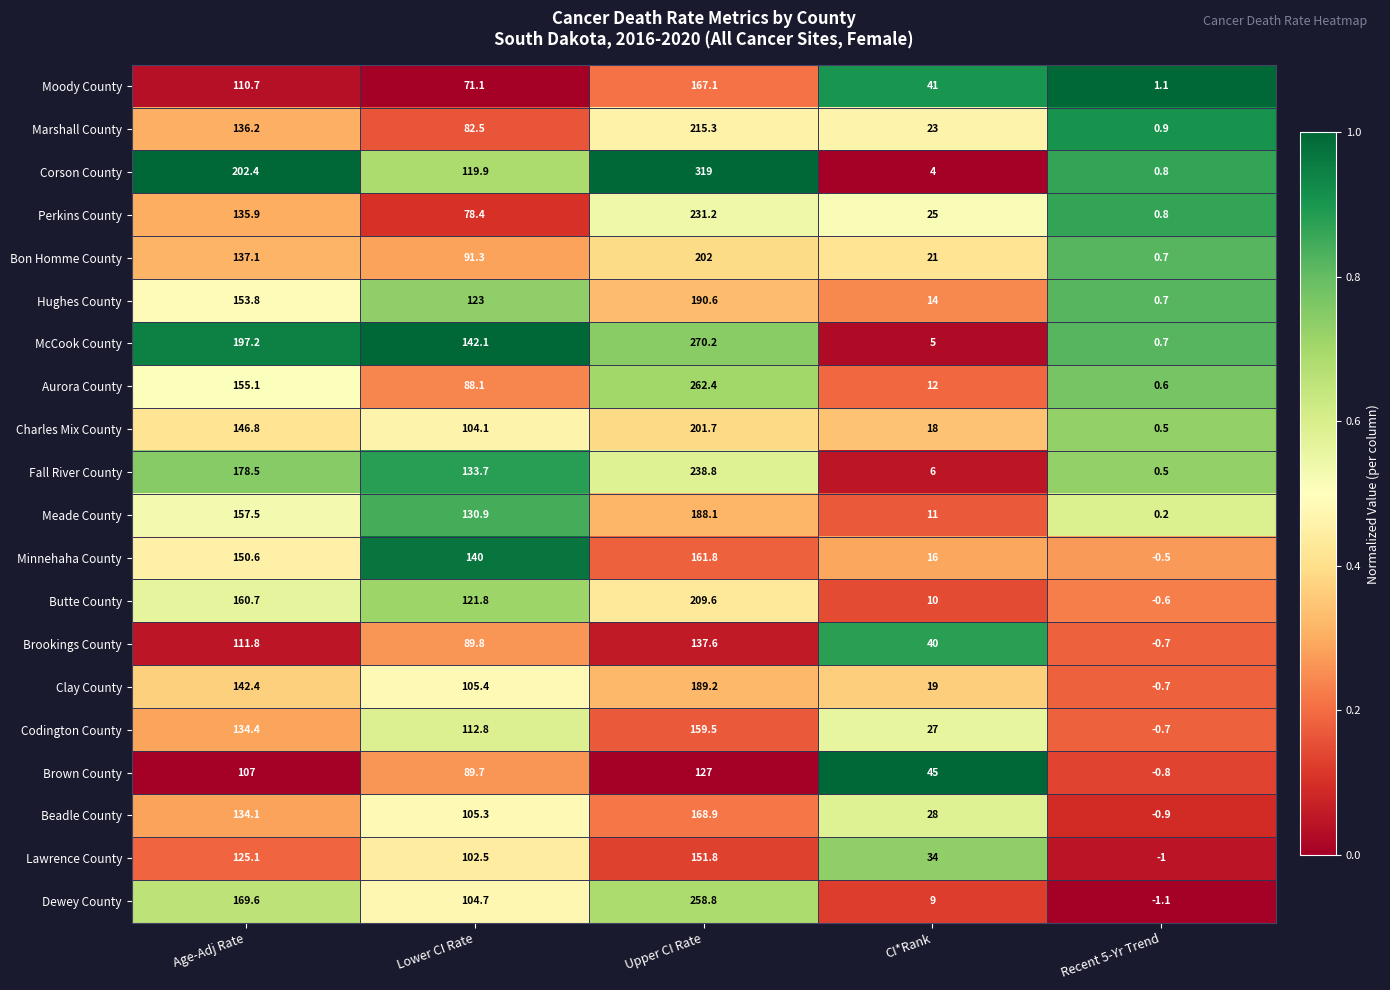

True or false: Perkins County has a value of 0.8 at Recent 5-Yr Trend.

True